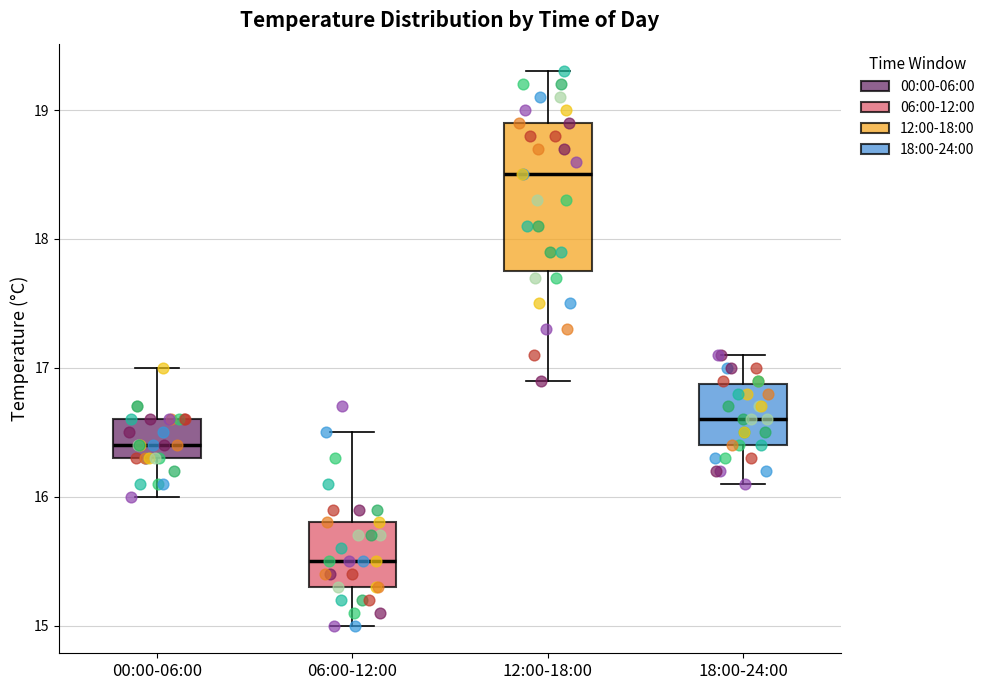

Where does the upper whisker of the box for 00:00-06:00 end on the y-axis? The values are not printed on the chart, so give them approximately, as read against the axis.

17.0